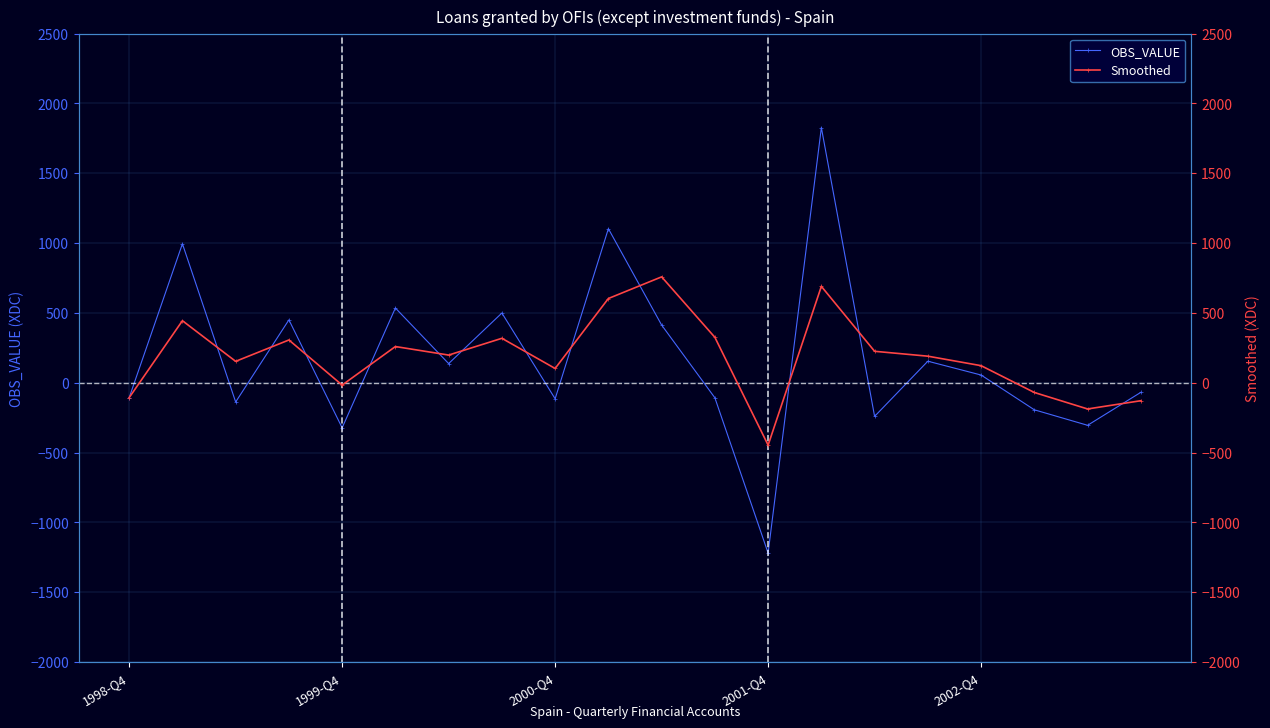

In OBS_VALUE, how many points are lower than both neighbors (excluding endpoints)?

7